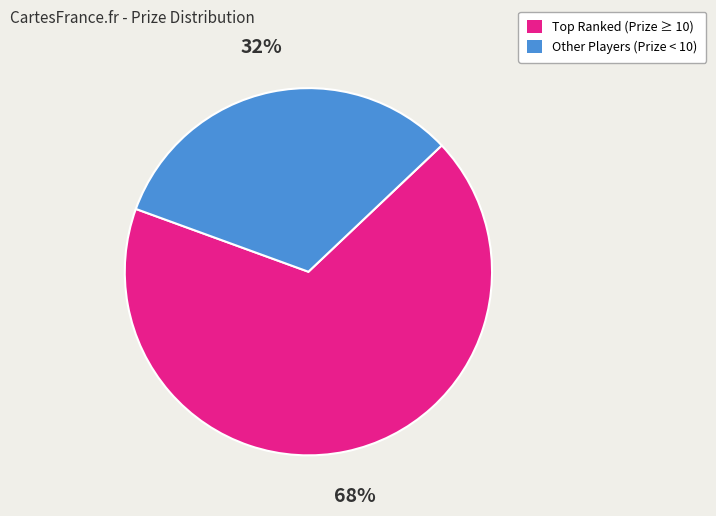

Is there a majority slice in this chart?

Yes